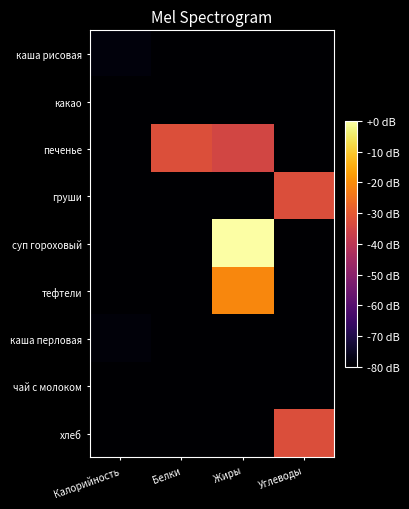

List the series in order of their peak value, highest first.

суп гороховый, тефтели, печенье, груши, хлеб, каша рисовая, каша перловая, какао, чай с молоком